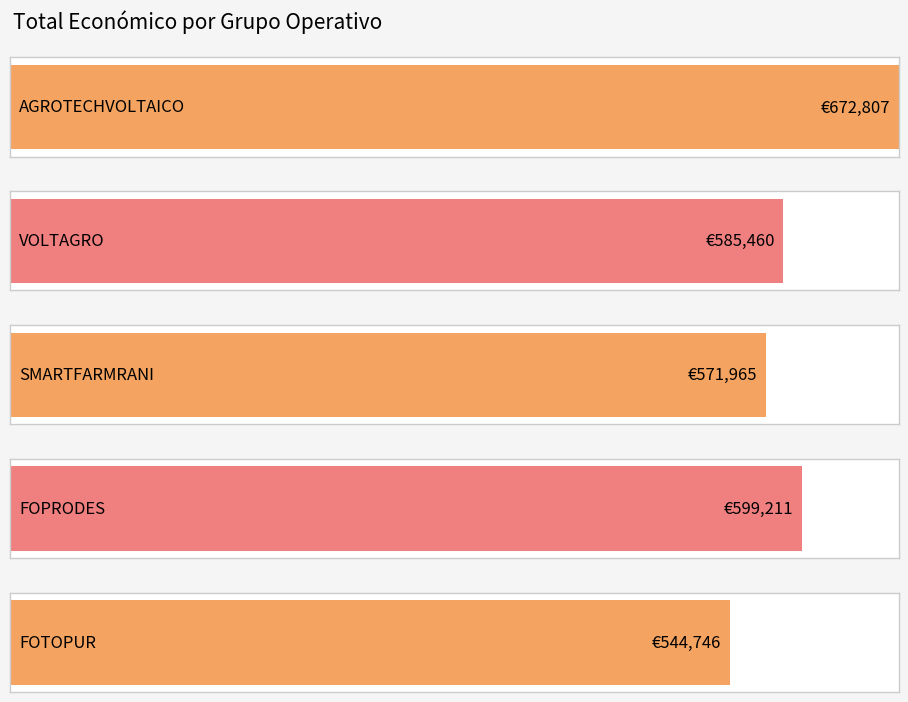

What is the smallest value displayed?

544746